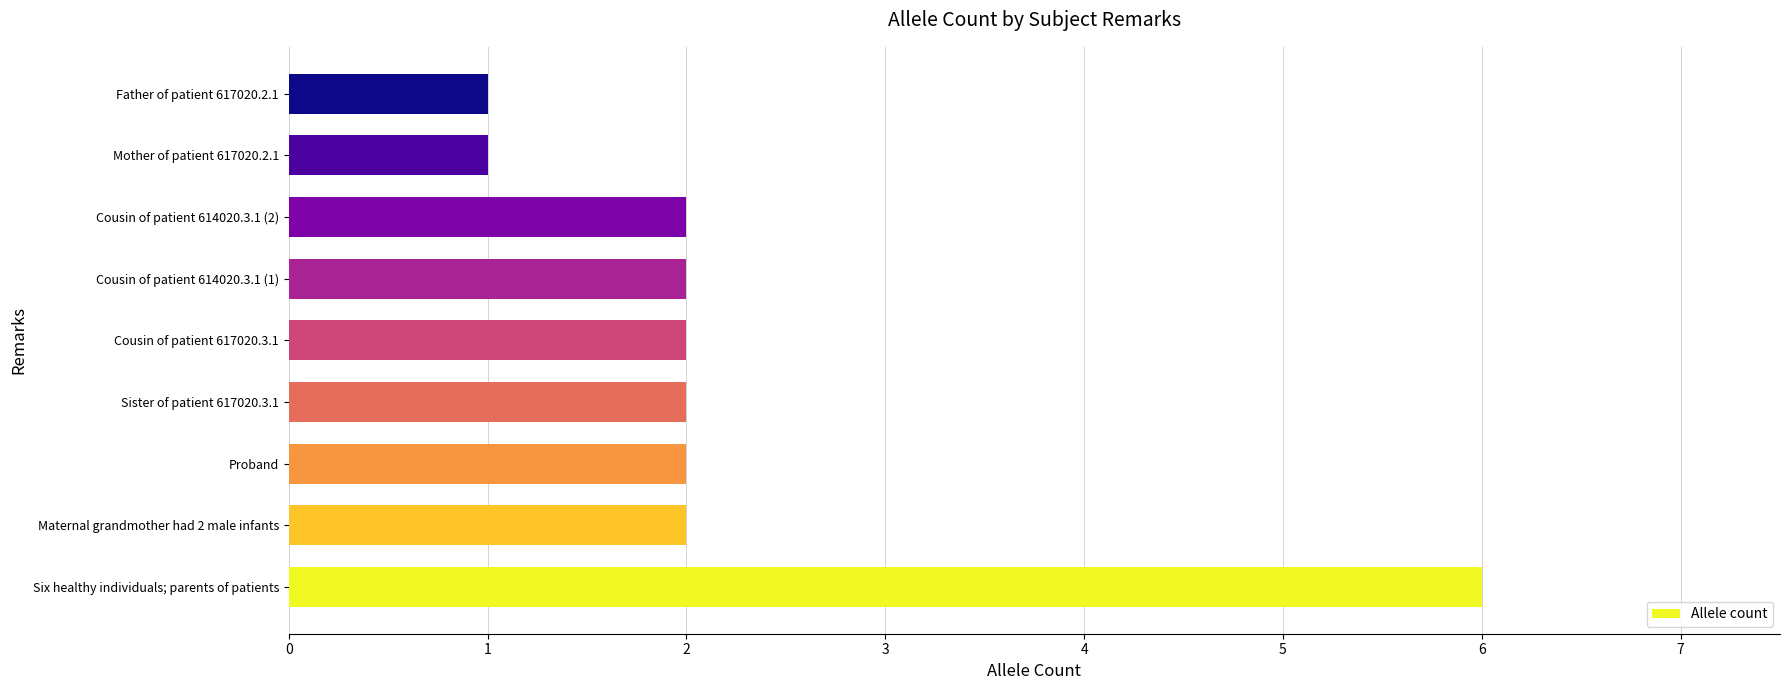

Reading bottom to top, transcribe all the data shown in this chart.

6	2	2	2	2	2	2	1	1